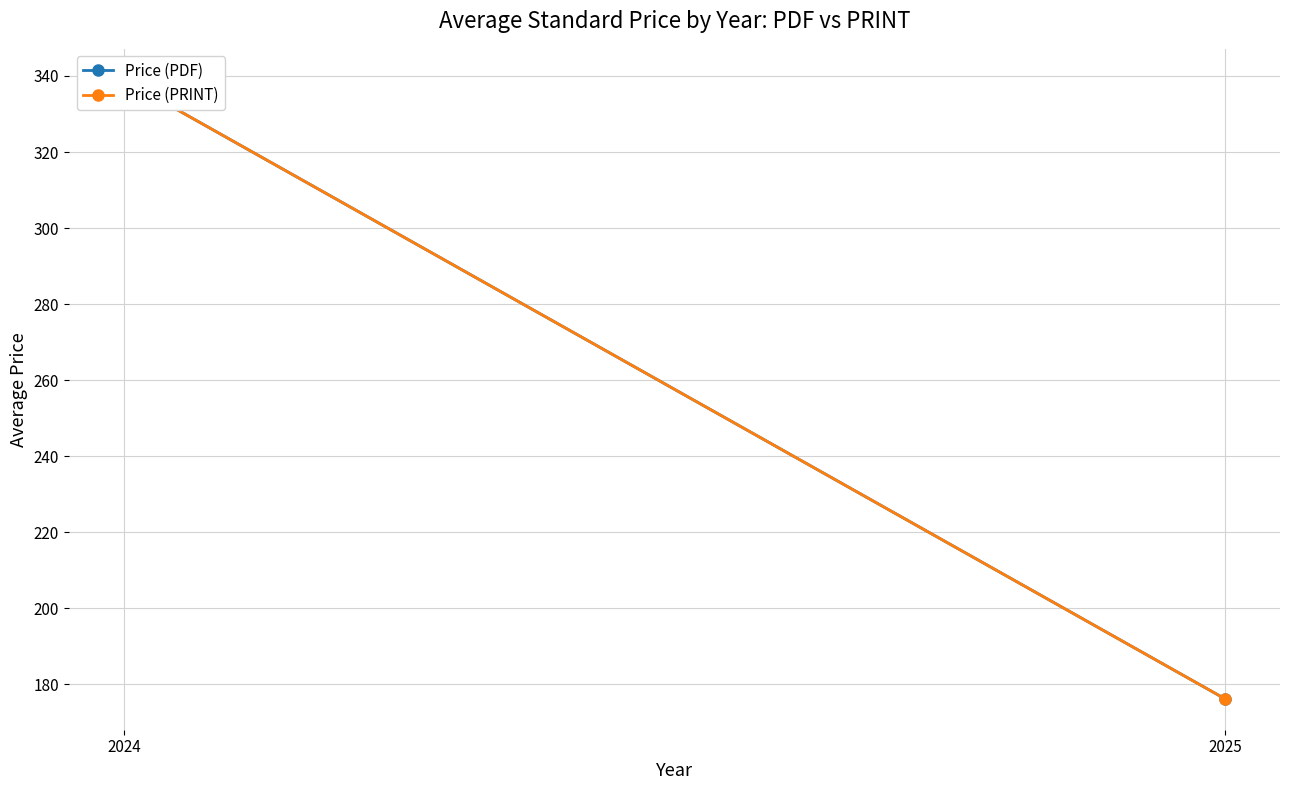

Reading left to right, extract all data points from this chart.

Price (PDF): 339.0	176.2
Price (PRINT): 339.0	176.2